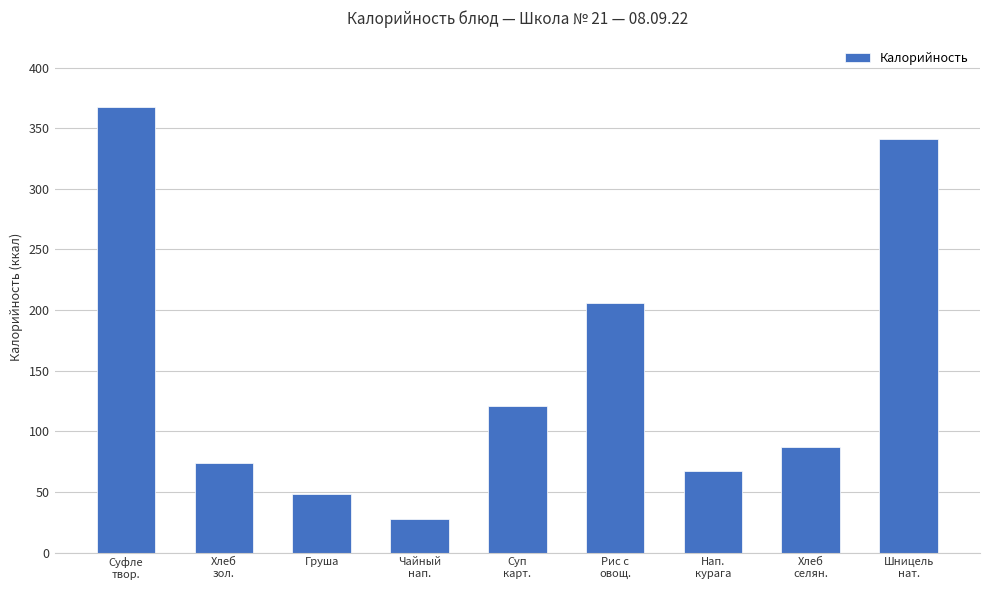

What is the sum of all values?

1339.4